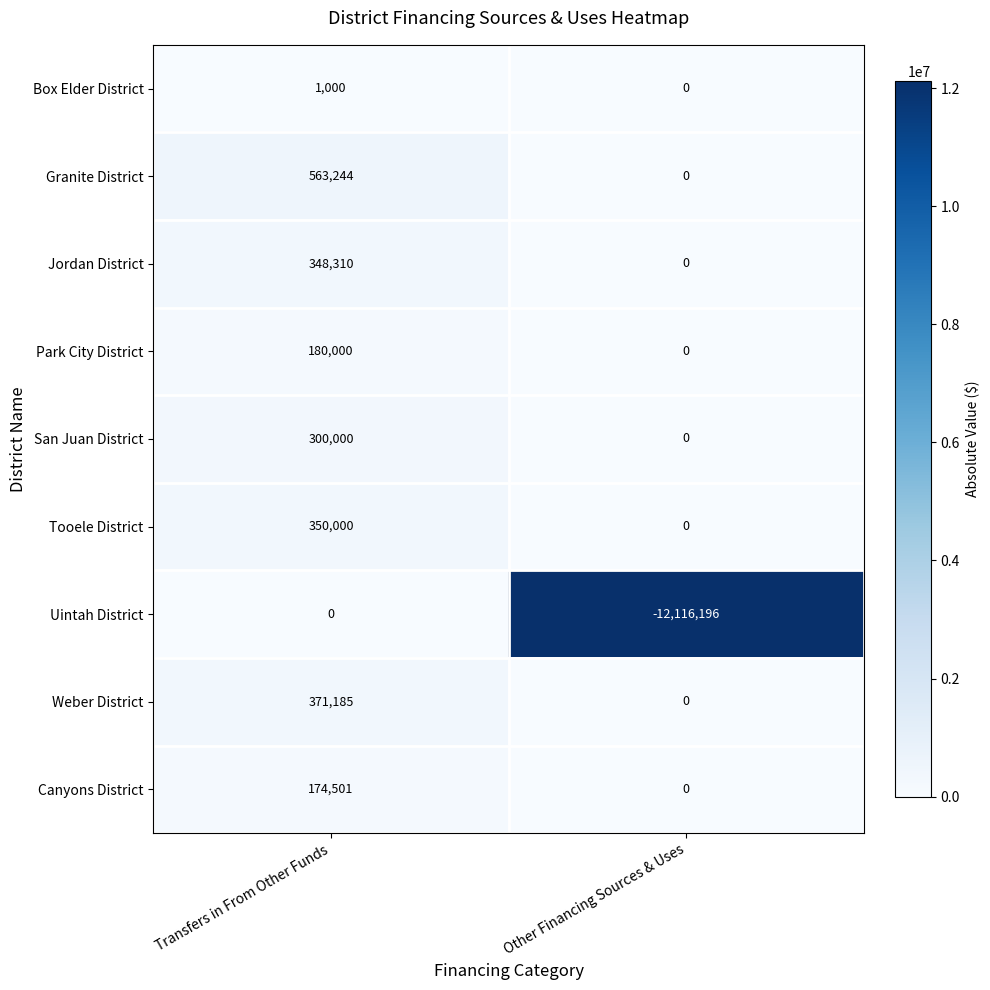

At which category is the sum across all series the highest?

Transfers in From Other Funds